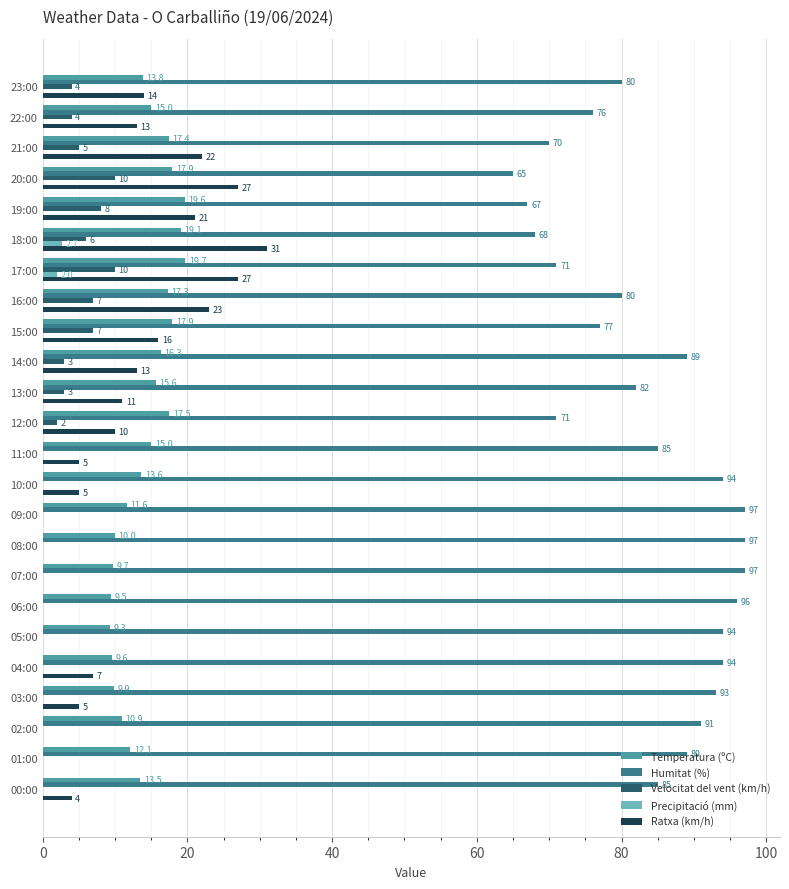

What is the average value of the Velocitat del vent (km/h) series?

2.9